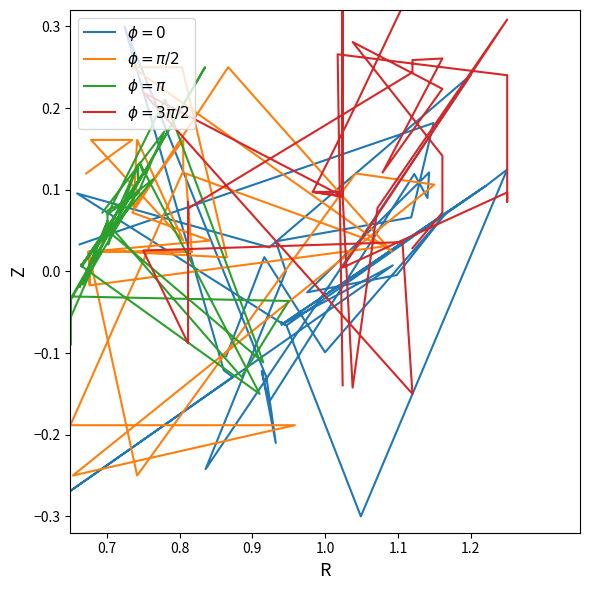

Is it true that $\phi=0$ equals -0.1 at 9?

False